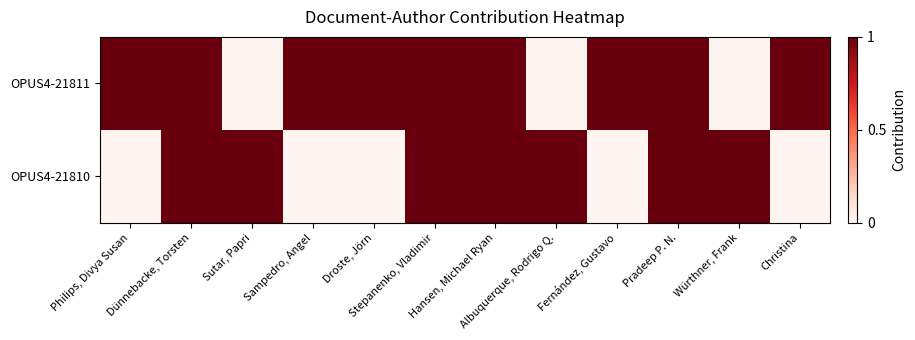

Which category has the highest value across all series?

Philips, Divya Susan